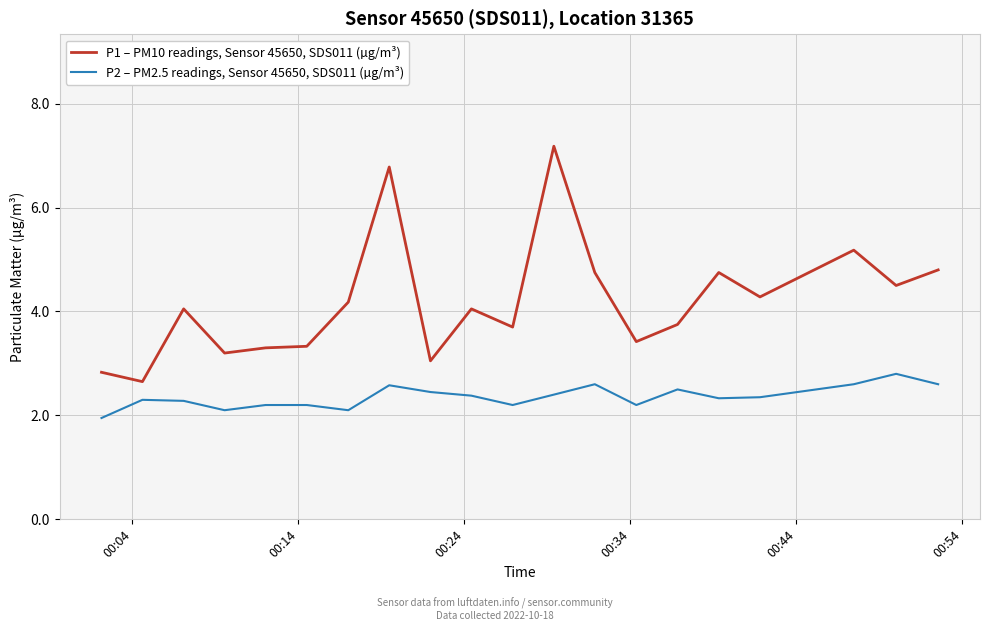

What are all the series names shown in the legend?

P1 – PM10 readings, Sensor 45650, SDS011 (µg/m³), P2 – PM2.5 readings, Sensor 45650, SDS011 (µg/m³)